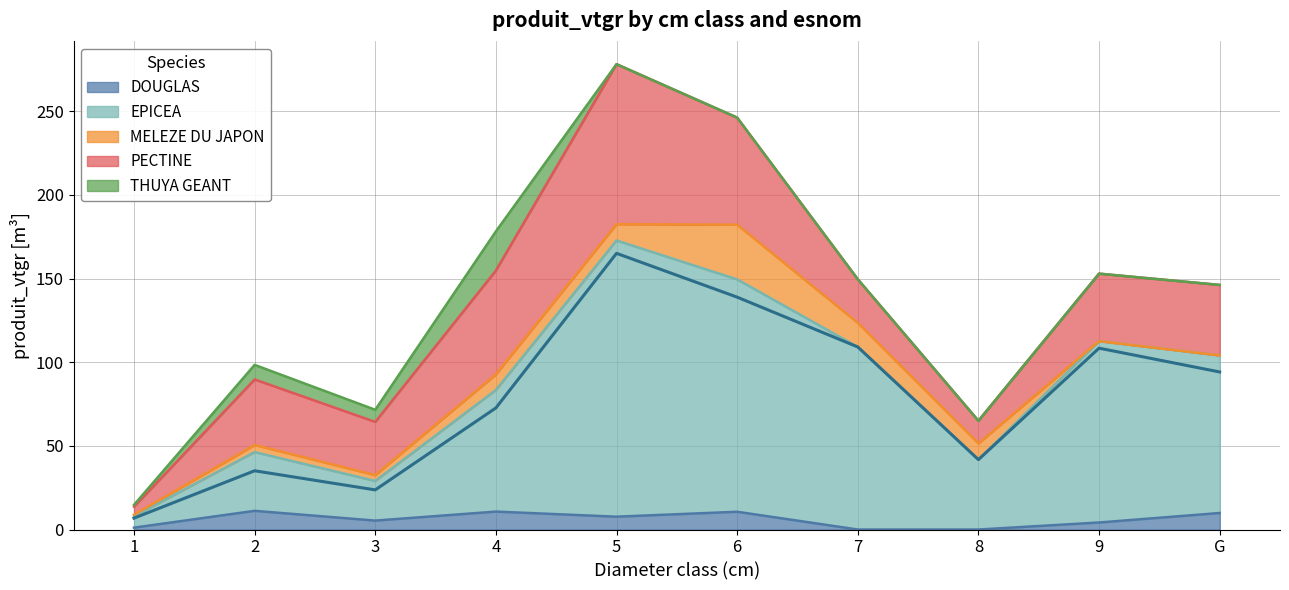

True or false: EPICEA and THUYA GEANT intersect in this chart.

False